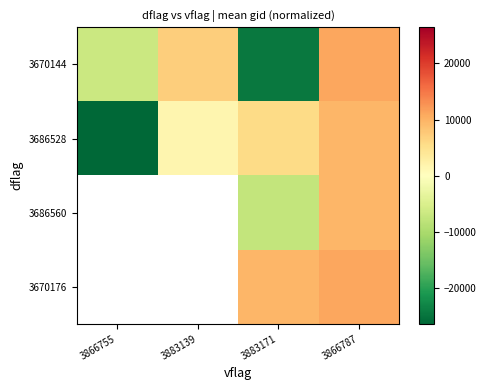

What is the total value across all series at 3883171?

-16777.9